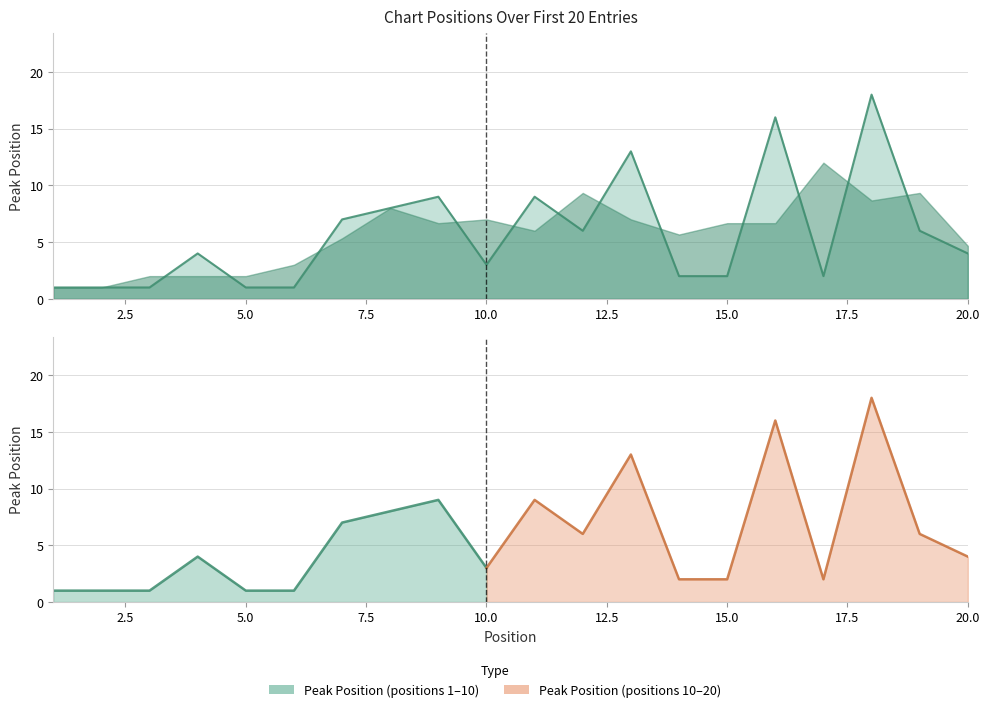

What is the value of the 7th point from the left?

7